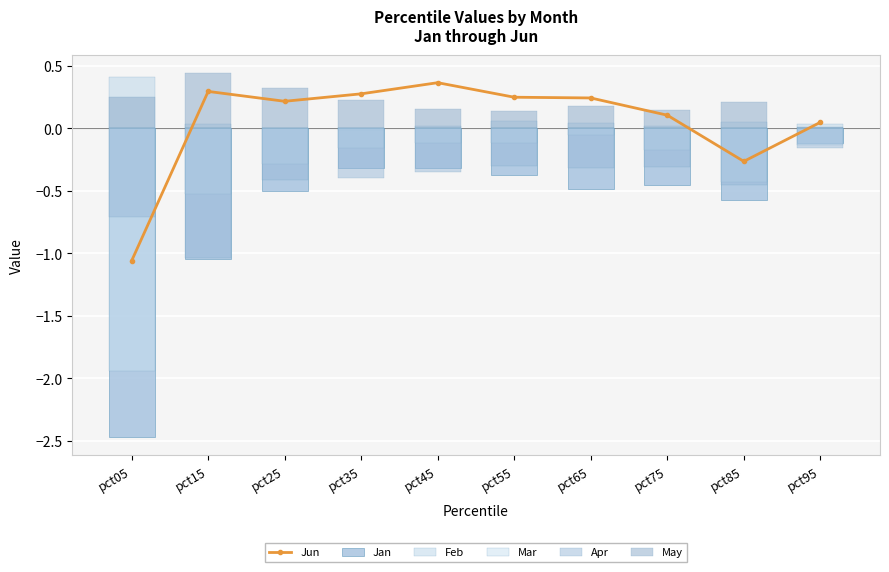

Which series has the largest total across all categories?

May